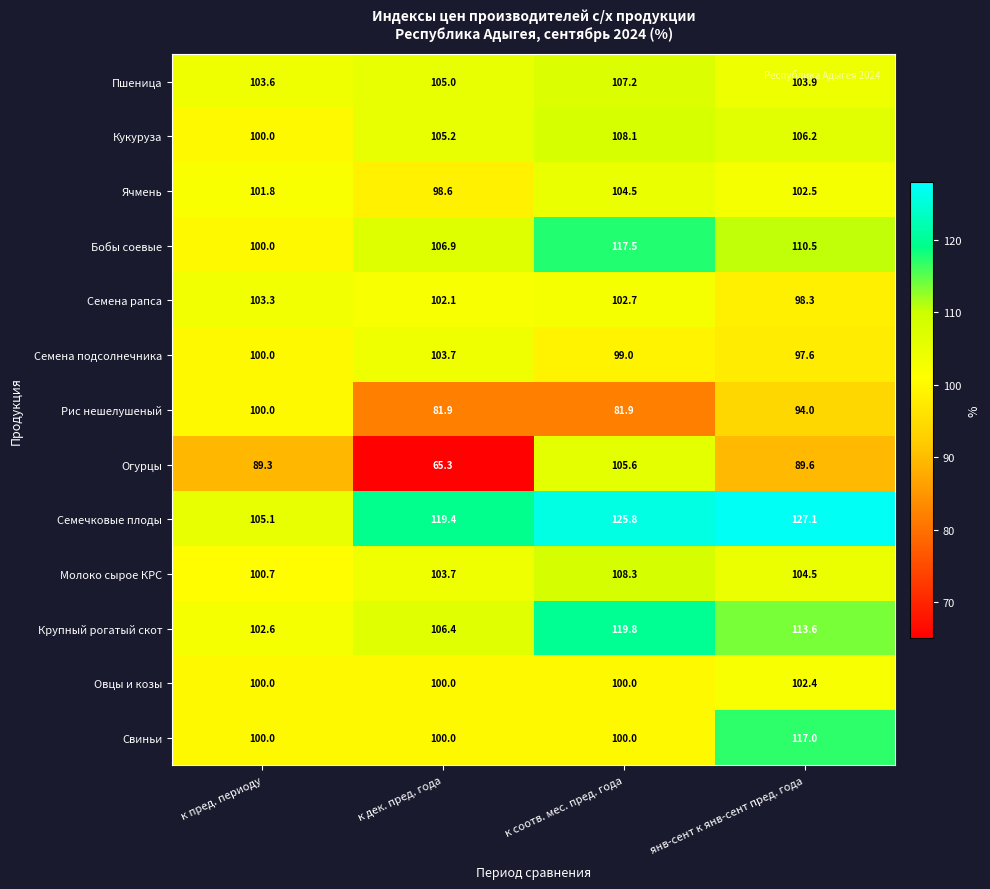

True or false: Рис нешелушеный has a value of 136.9 at к дек. пред. года.

False